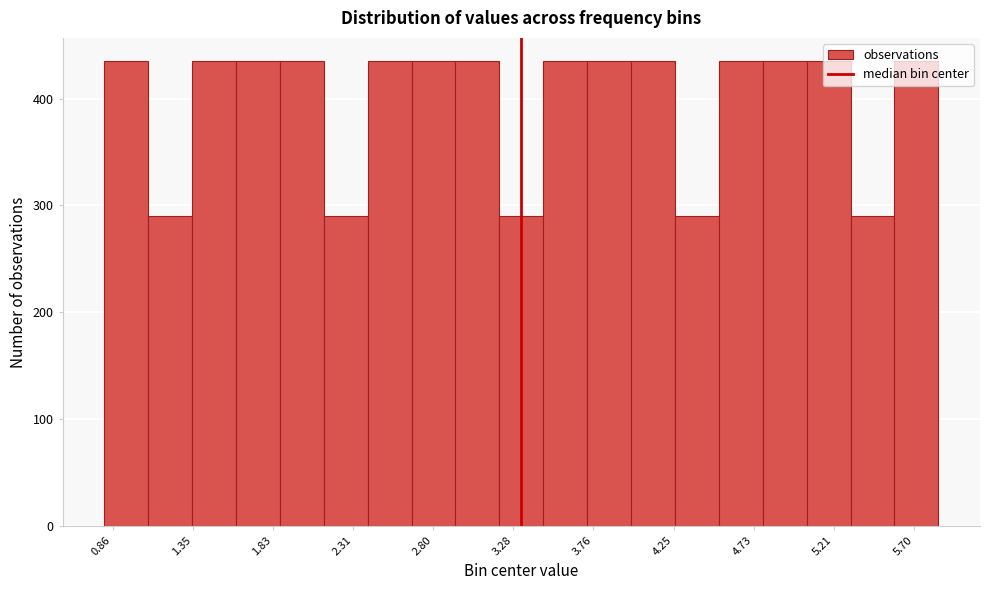

What is the height of the bar covering 3.20 to 3.45 on the x-axis? Neither the bar edges nor the heights are printed on the chart, so give them approximately, as read against the axes.

290